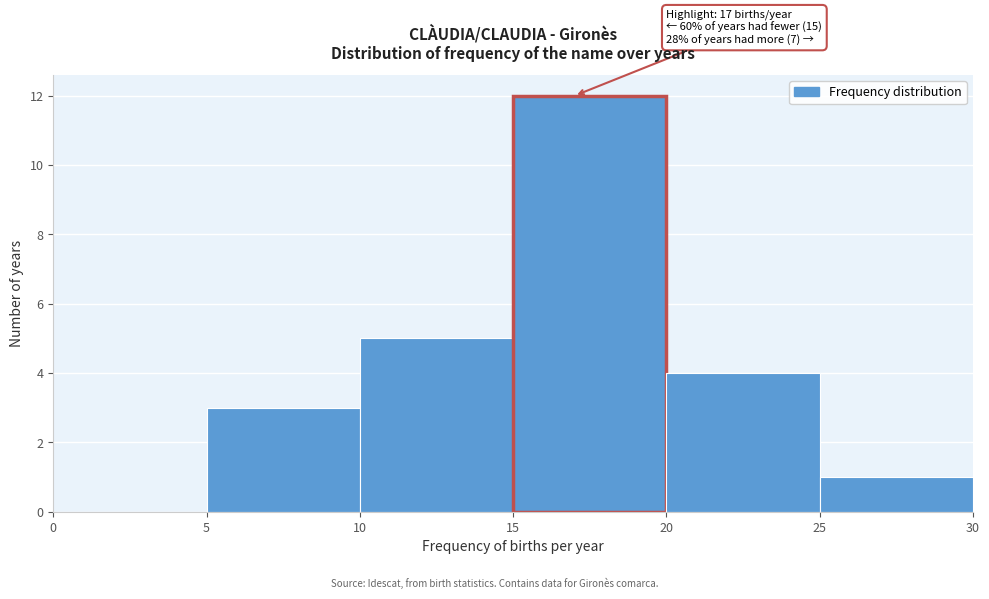

Over which range of the x-axis is the bar tallest?

15 to 20